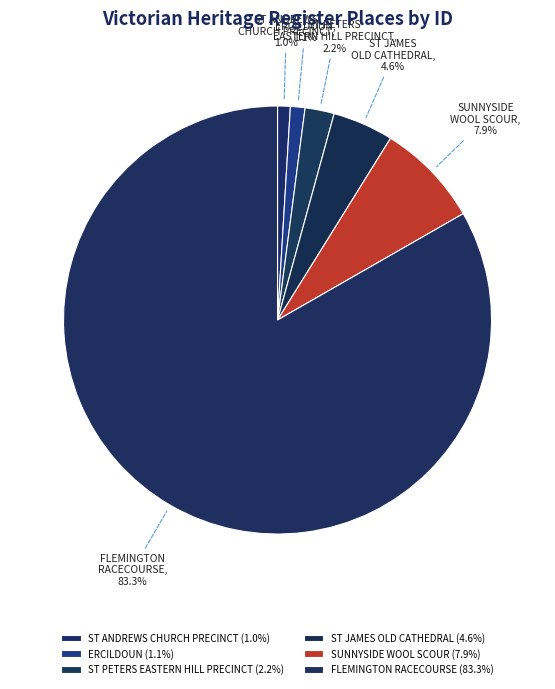

Count the number of slices in the pie.

6